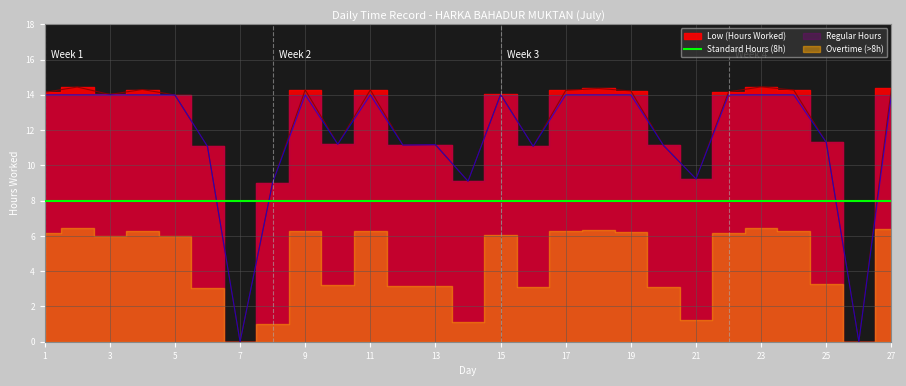

Reading right to left, list all the values displayed in this chart.

27=14.4	26=0.0	25=11.3	24=14.3	23=14.4	22=14.2	21=9.2	20=11.1	19=14.2	18=14.4	17=14.2	16=11.1	15=14.0	14=9.1	13=11.2	12=11.2	11=14.3	10=11.2	9=14.3	8=9.0	7=0.0	6=11.1	5=14.0	4=14.3	3=14.0	2=14.4	1=14.1